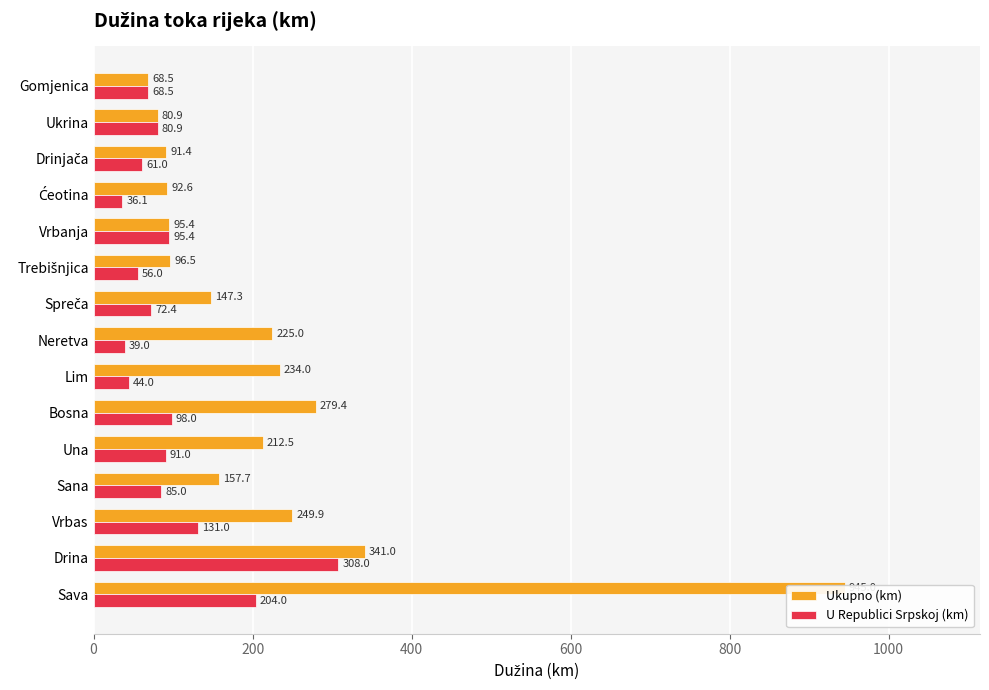

Which series has the largest total across all categories?

Ukupno (km)